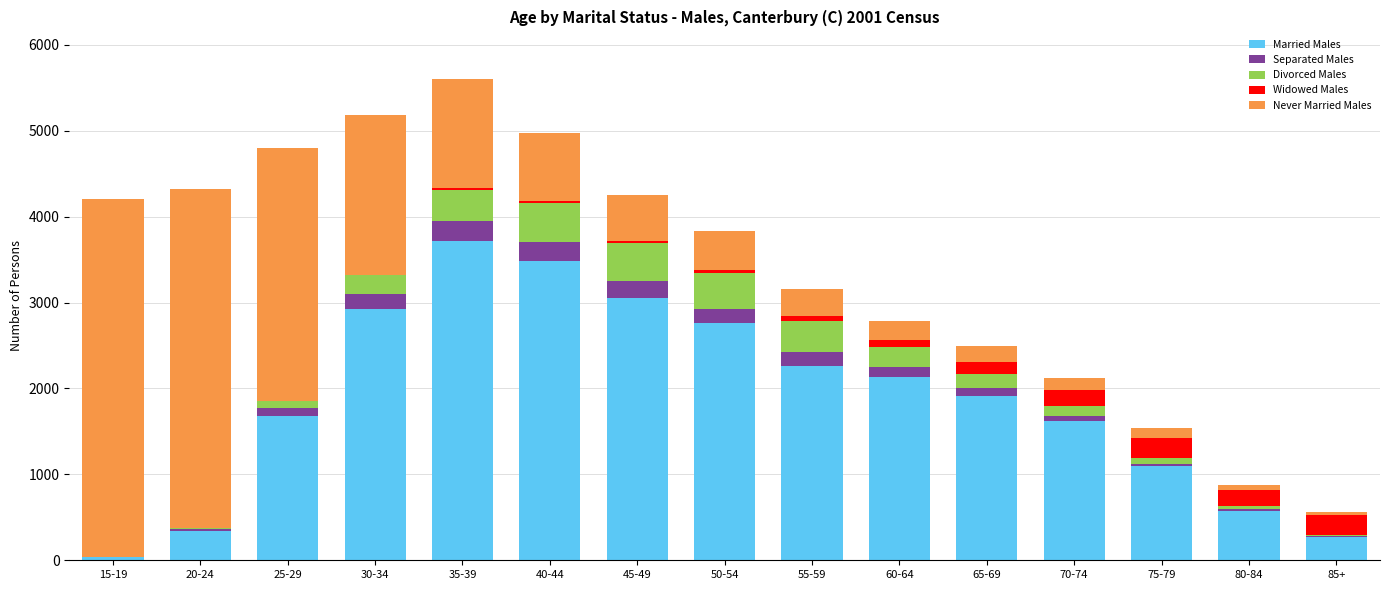

The value of Married Males at 35-39 is 1073. True or false?

False